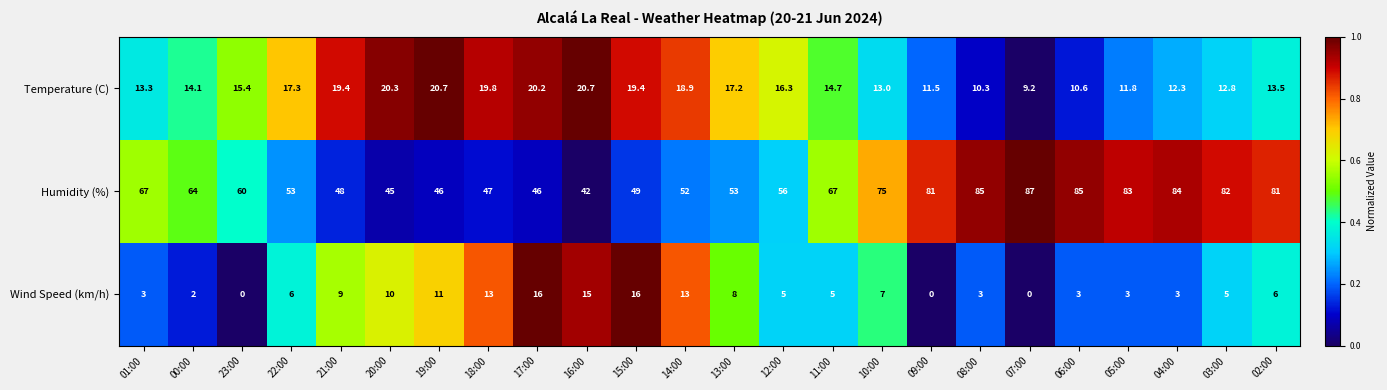

How many categories are shown in the chart?

24